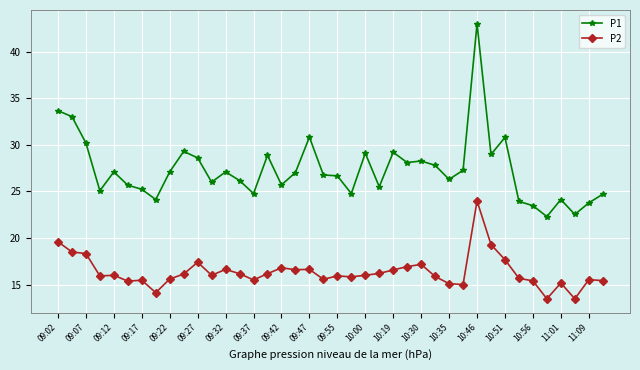

Which series has the largest total across all categories?

P1